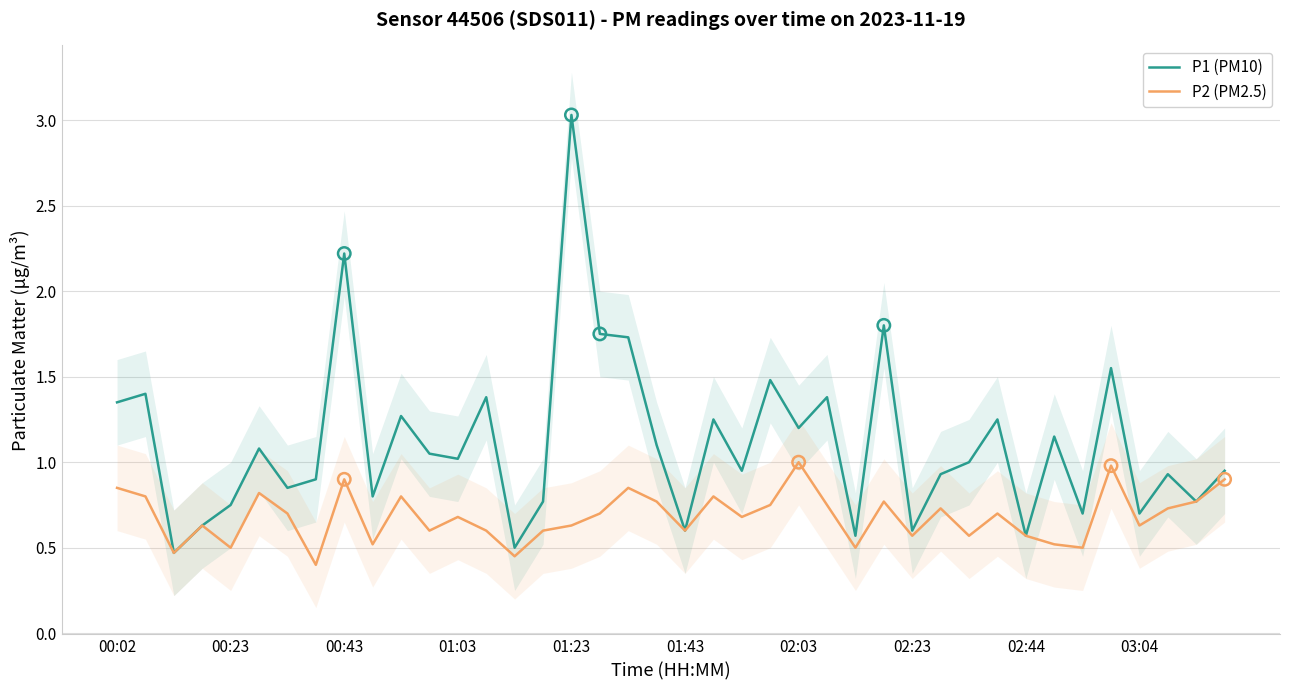

Which series has the widest spread of Y values?

P1 (PM10)